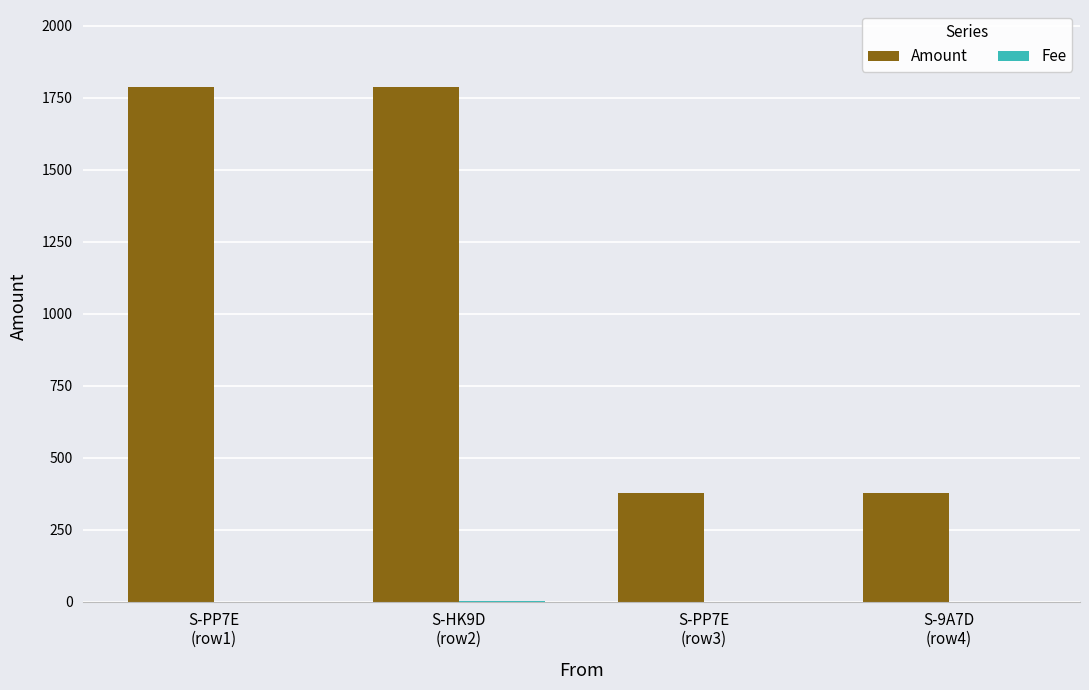

What is the maximum value for Amount?

1786.2